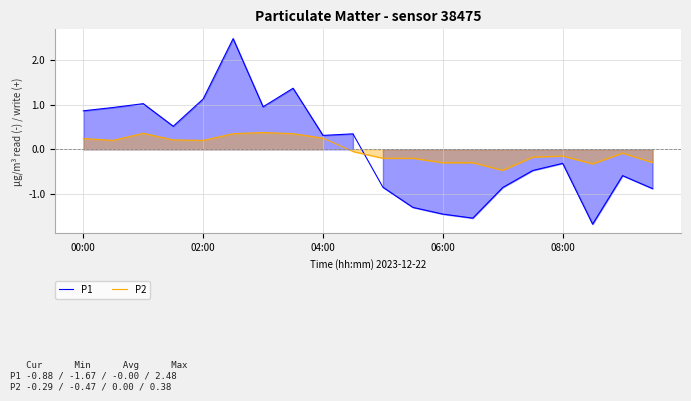

How many values in the P1 series exceed 0?

10